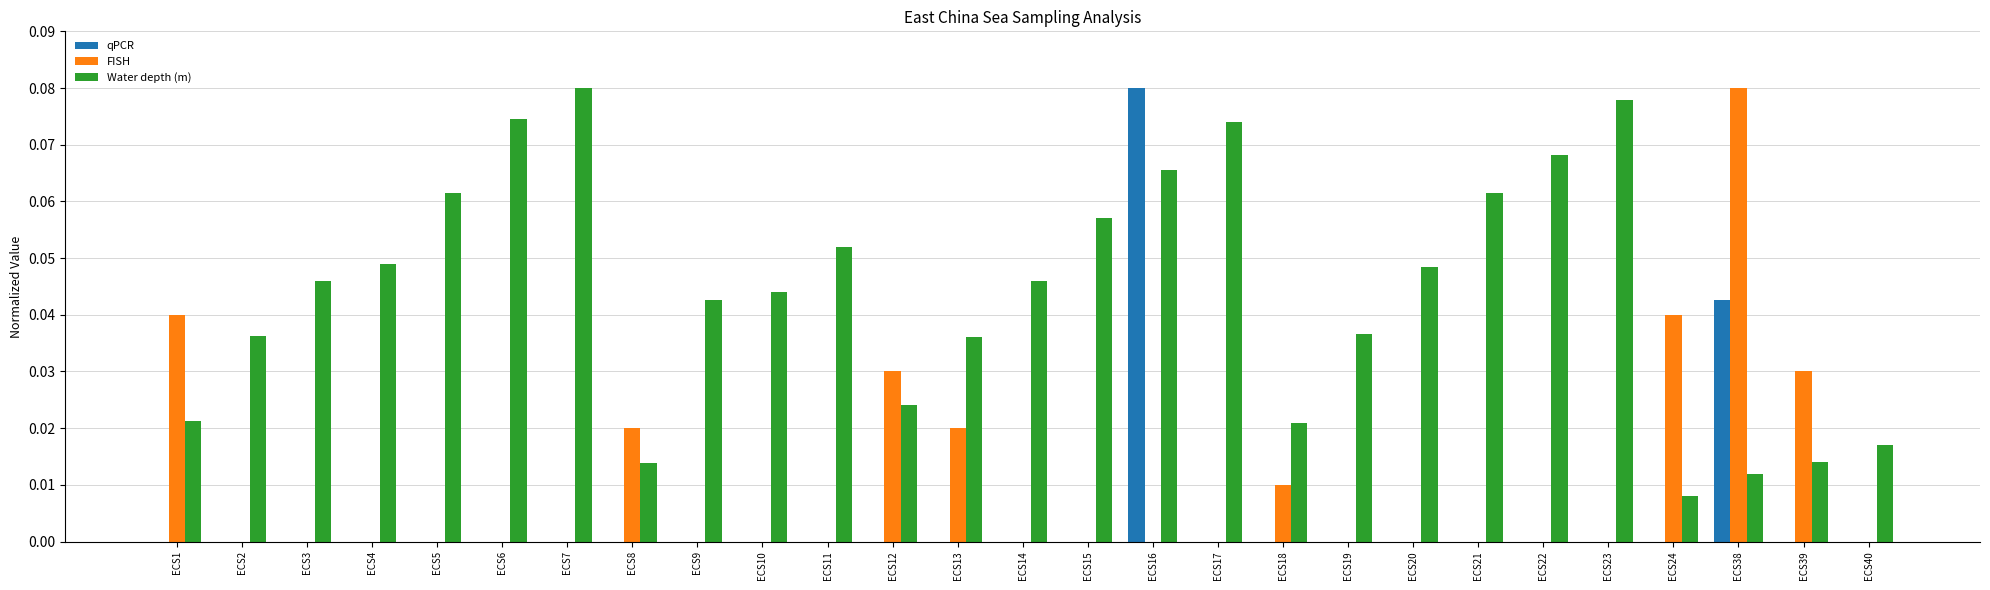

At which label does FISH reach its peak?

ECS38